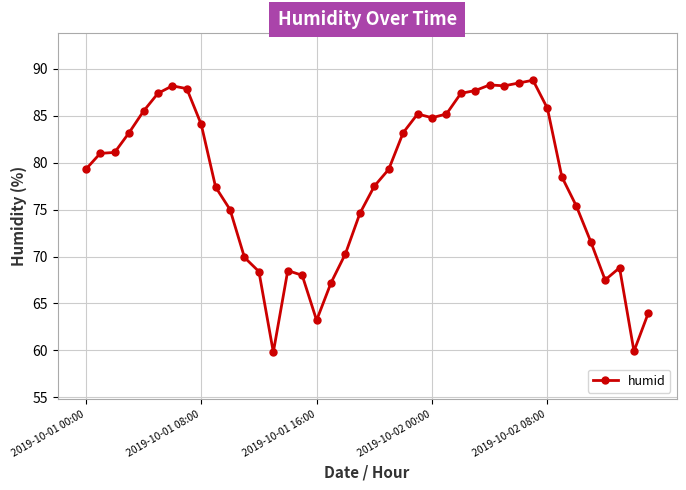

What is the value of the 19th point from the left?

70.3